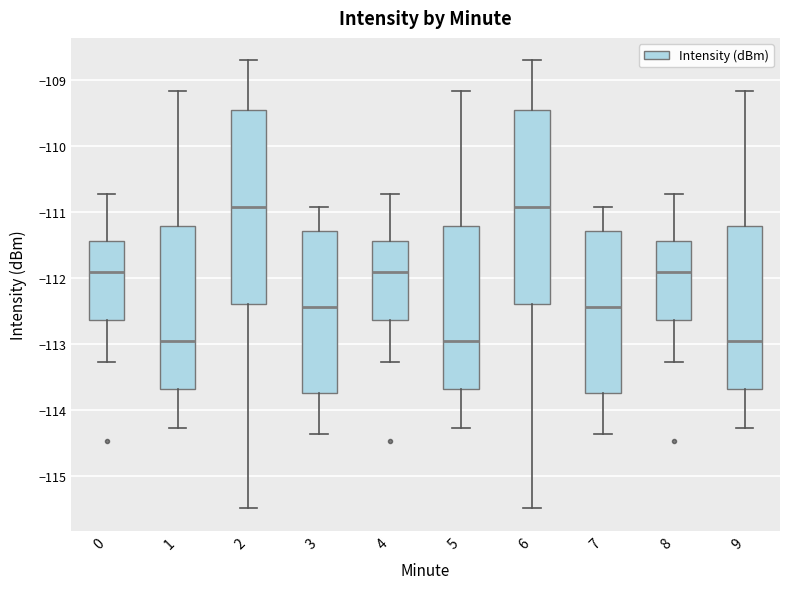

Reading left to right, read every box against the y-axis: the position of its median line, the range the box covers, and the ends of its whiskers. The values are not printed on the chart, so give them approximately, as read against the axis.

0: median -111.9, box -112.6 to -111.4, whiskers -113.3 to -110.7
1: median -113.0, box -113.7 to -111.2, whiskers -114.3 to -109.2
2: median -110.9, box -112.4 to -109.4, whiskers -115.5 to -108.7
3: median -112.4, box -113.7 to -111.3, whiskers -114.4 to -110.9
4: median -111.9, box -112.6 to -111.4, whiskers -113.3 to -110.7
5: median -113.0, box -113.7 to -111.2, whiskers -114.3 to -109.2
6: median -110.9, box -112.4 to -109.4, whiskers -115.5 to -108.7
7: median -112.4, box -113.7 to -111.3, whiskers -114.4 to -110.9
8: median -111.9, box -112.6 to -111.4, whiskers -113.3 to -110.7
9: median -113.0, box -113.7 to -111.2, whiskers -114.3 to -109.2